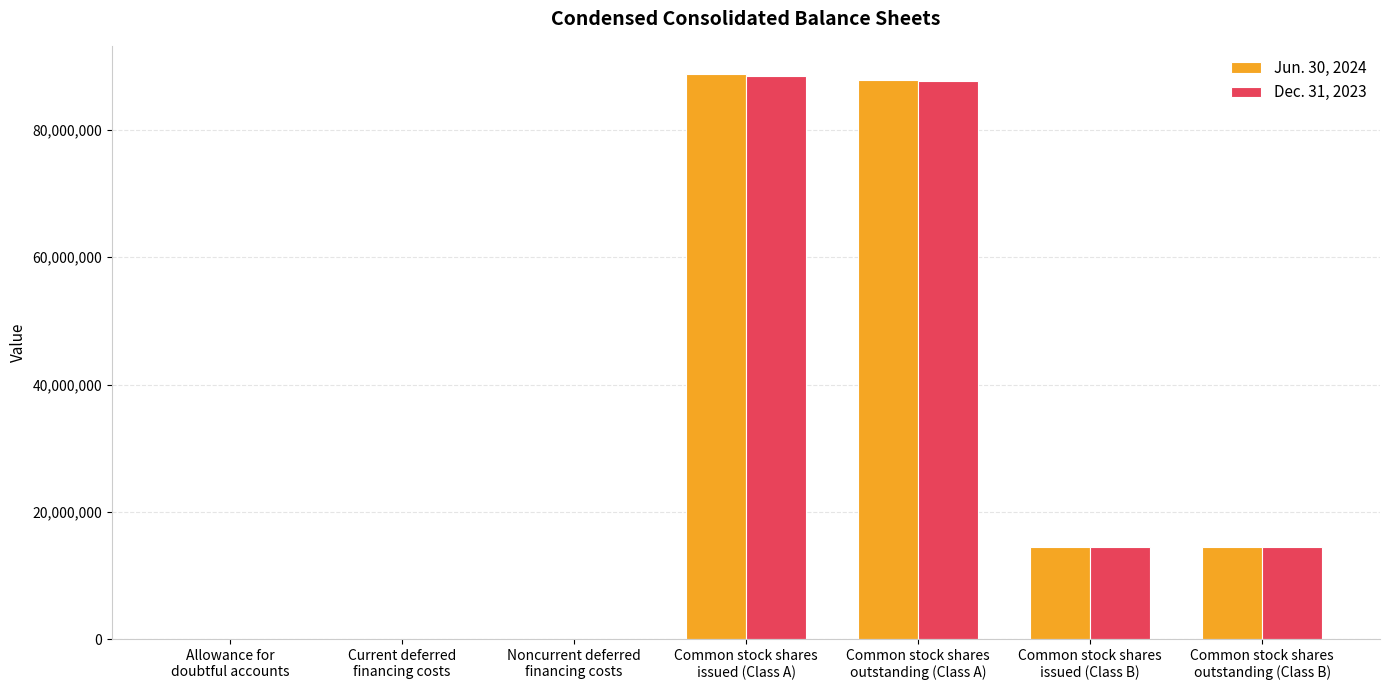

What is the maximum value shown in the chart?

88765631